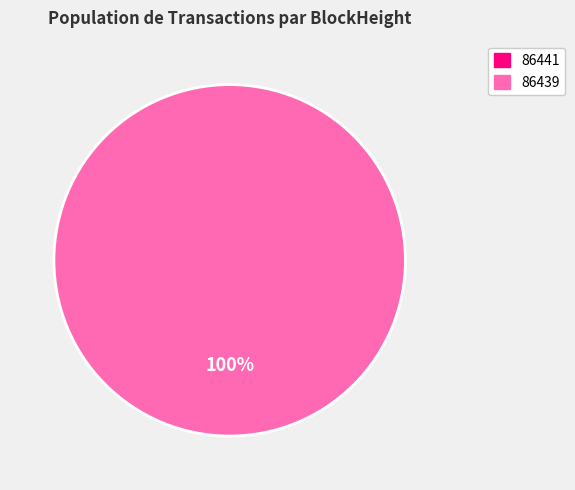

Do 86441 and 86439 together represent more than half of the pie?

Yes